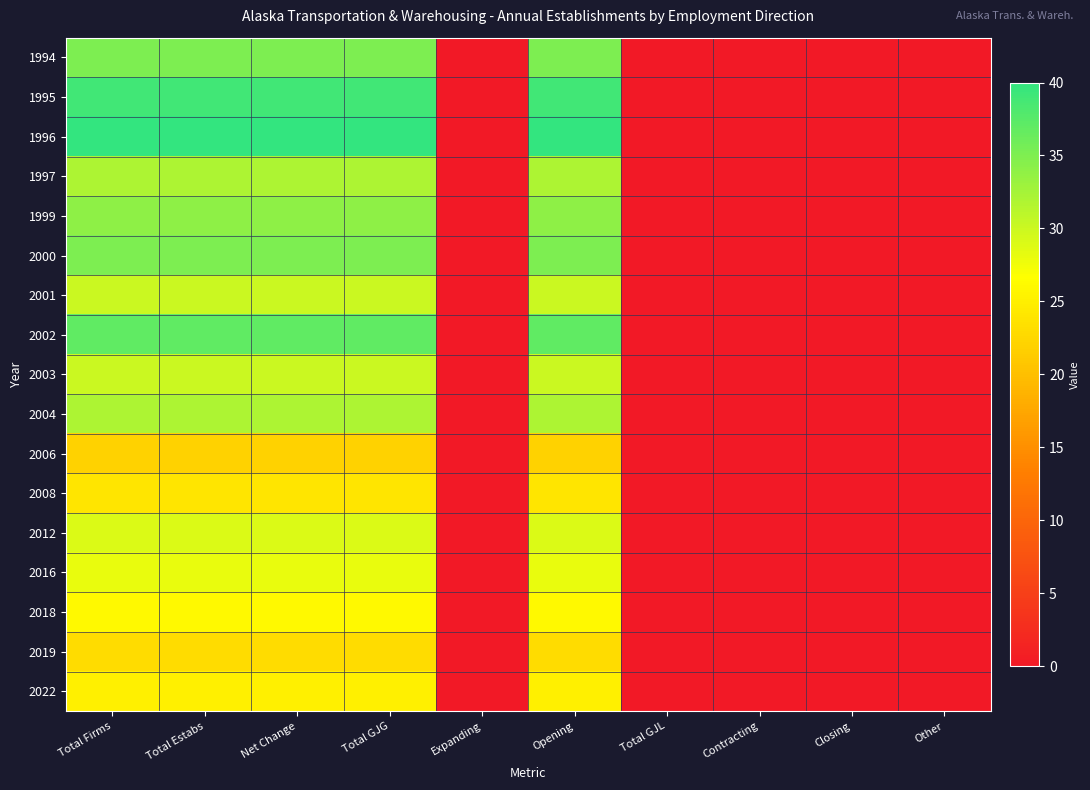

What is the greatest value displayed?

40